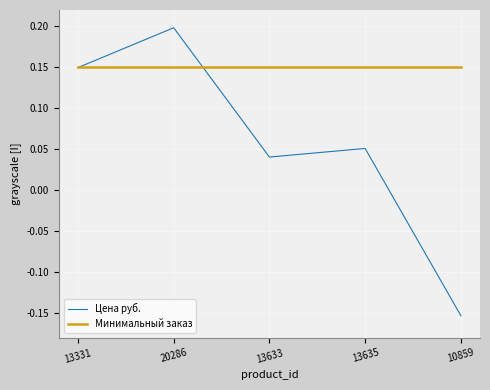

Where does the Цена руб. series first go above 0?

13331